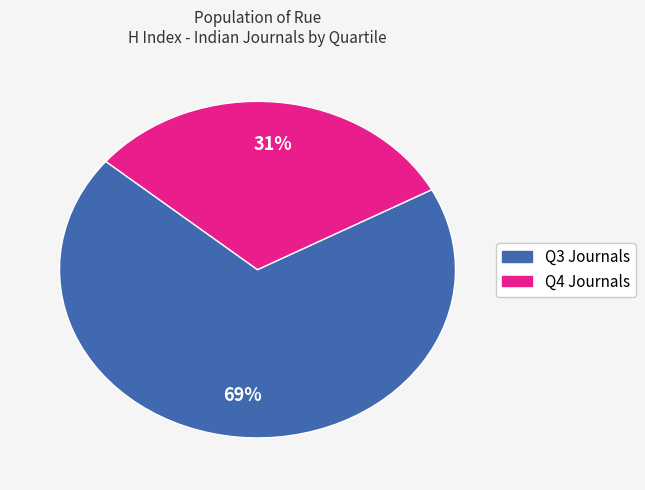

To the nearest percent, what is the average slice percentage?

50%